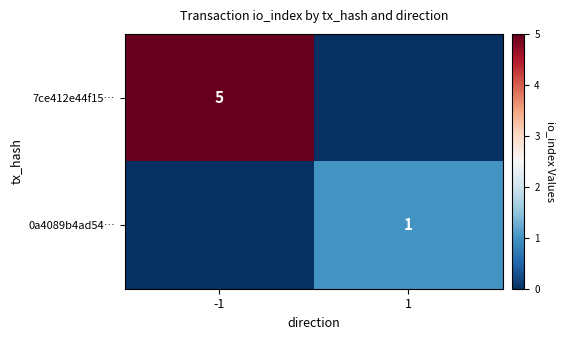

Which category has the lowest value across all series?

1